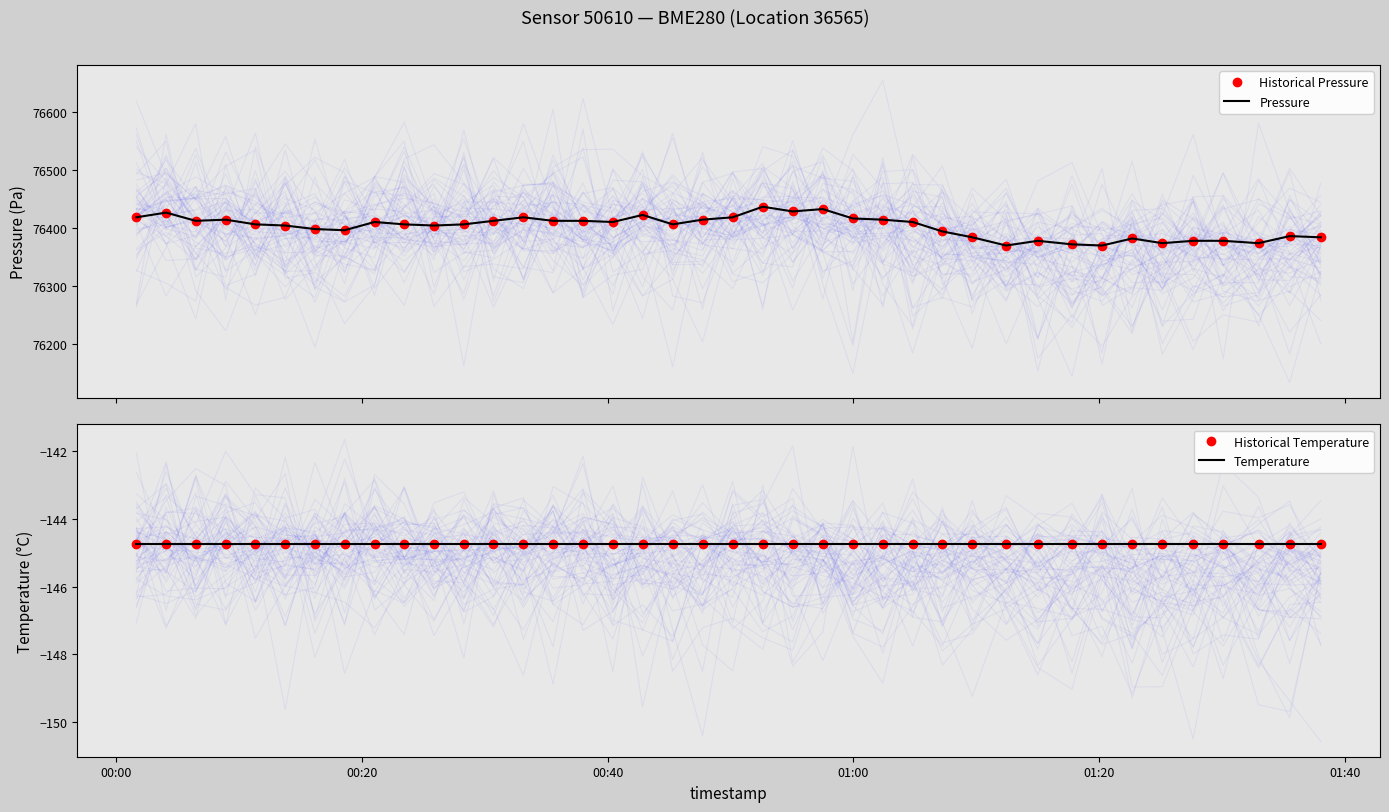

Reading left to right, what are all the values shown in this chart?

Historical Pressure: 76418.7	76426.8	76412.6	76414.7	76406.6	76404.5	76398.5	76396.4	76410.6	76406.6	76404.5	76406.6	76412.6	76418.7	76412.6	76412.6	76410.6	76422.8	76406.6	76414.7	76418.7	76436.9	76428.8	76432.9	76416.7	76414.7	76410.6	76394.4	76384.3	76370.1	76378.2	76372.1	76370.1	76382.2	76374.2	76378.2	76378.2	76374.2	76386.3	76384.3
Pressure: 76418.7	76426.8	76412.6	76414.7	76406.6	76404.5	76398.5	76396.4	76410.6	76406.6	76404.5	76406.6	76412.6	76418.7	76412.6	76412.6	76410.6	76422.8	76406.6	76414.7	76418.7	76436.9	76428.8	76432.9	76416.7	76414.7	76410.6	76394.4	76384.3	76370.1	76378.2	76372.1	76370.1	76382.2	76374.2	76378.2	76378.2	76374.2	76386.3	76384.3
Historical Temperature: -144.7	-144.7	-144.7	-144.7	-144.7	-144.7	-144.7	-144.7	-144.7	-144.7	-144.7	-144.7	-144.7	-144.7	-144.7	-144.7	-144.7	-144.7	-144.7	-144.7	-144.7	-144.7	-144.7	-144.7	-144.7	-144.7	-144.7	-144.7	-144.7	-144.7	-144.7	-144.7	-144.7	-144.7	-144.7	-144.7	-144.7	-144.7	-144.7	-144.7
Temperature: -144.7	-144.7	-144.7	-144.7	-144.7	-144.7	-144.7	-144.7	-144.7	-144.7	-144.7	-144.7	-144.7	-144.7	-144.7	-144.7	-144.7	-144.7	-144.7	-144.7	-144.7	-144.7	-144.7	-144.7	-144.7	-144.7	-144.7	-144.7	-144.7	-144.7	-144.7	-144.7	-144.7	-144.7	-144.7	-144.7	-144.7	-144.7	-144.7	-144.7